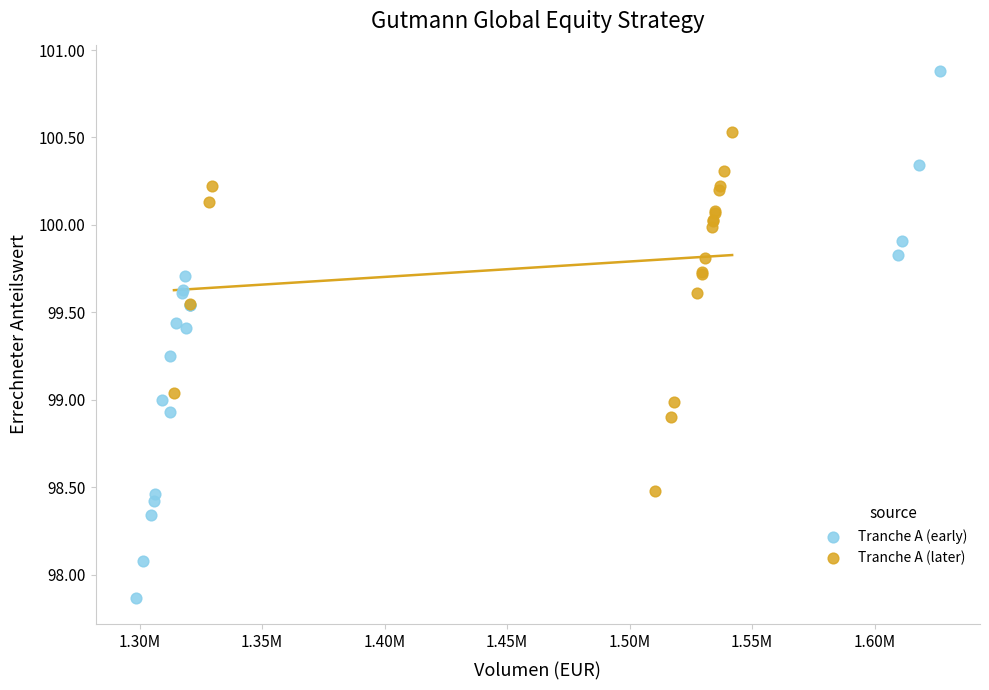

Which series reaches the minimum Y coordinate?

Tranche A (early)